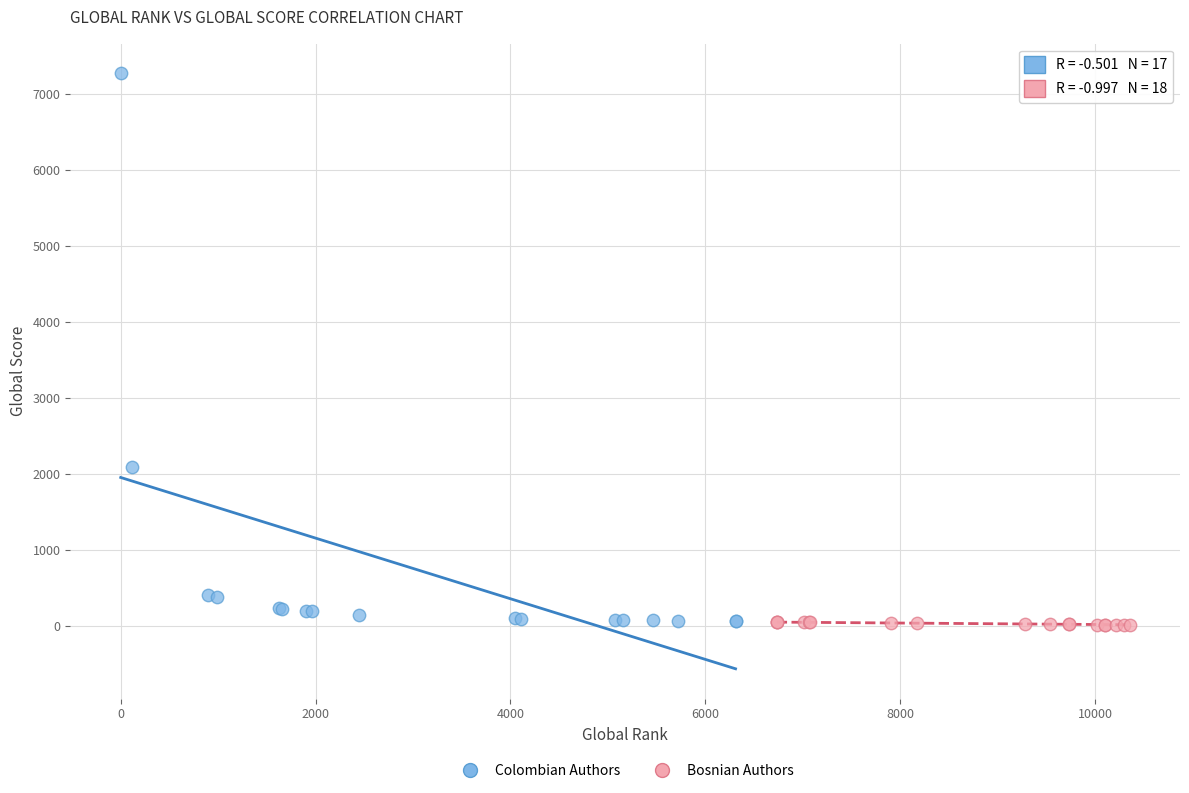

Which series reaches the maximum Y coordinate?

Colombian Authors